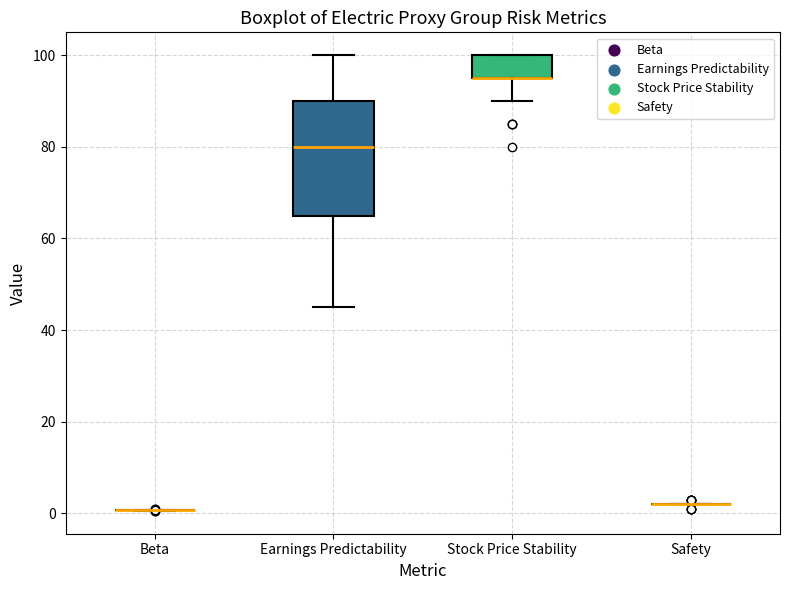

Reading left to right, read every box against the y-axis: the position of its median line, the range the box covers, and the ends of its whiskers. The values are not printed on the chart, so give them approximately, as read against the axis.

Beta: box collapsed to a line at 0, whiskers 0 to 0
Earnings Predictability: median 80, box 66 to 90, whiskers 46 to 100
Stock Price Stability: median 96 (drawn on the box's lower edge), box 96 to 100, whiskers 90 to 100
Safety: box collapsed to a line at 2, whiskers 2 to 2